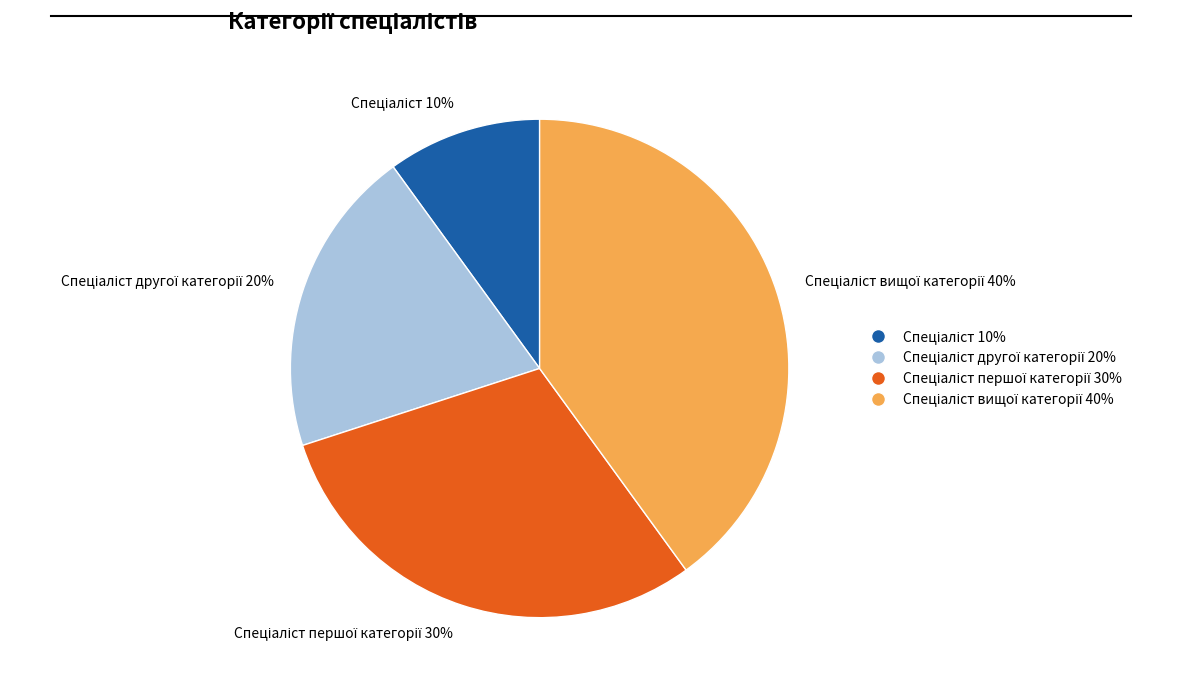

Does any single category account for the majority?

No